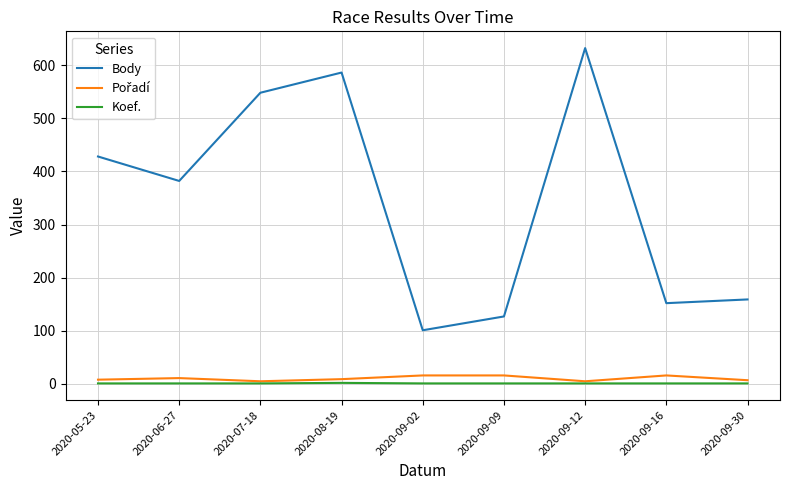

Where does the Body series first go above 382?

2020-05-23